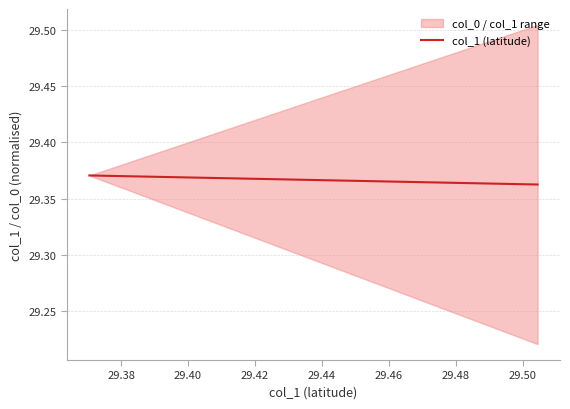

What is the maximum value shown in the chart?

29.4